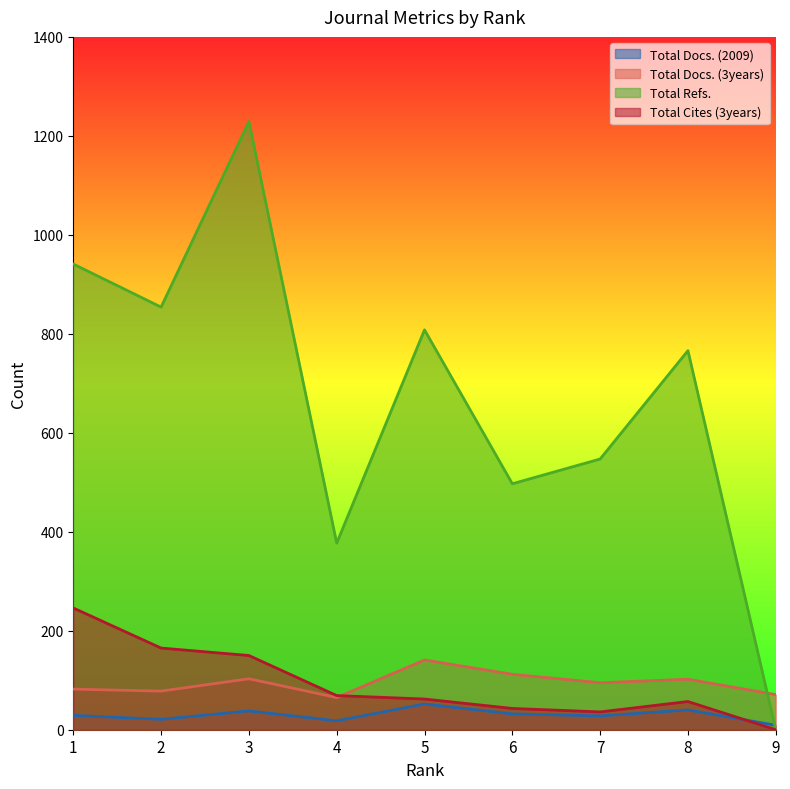

What is the maximum value for Total Docs. (3years)?

141